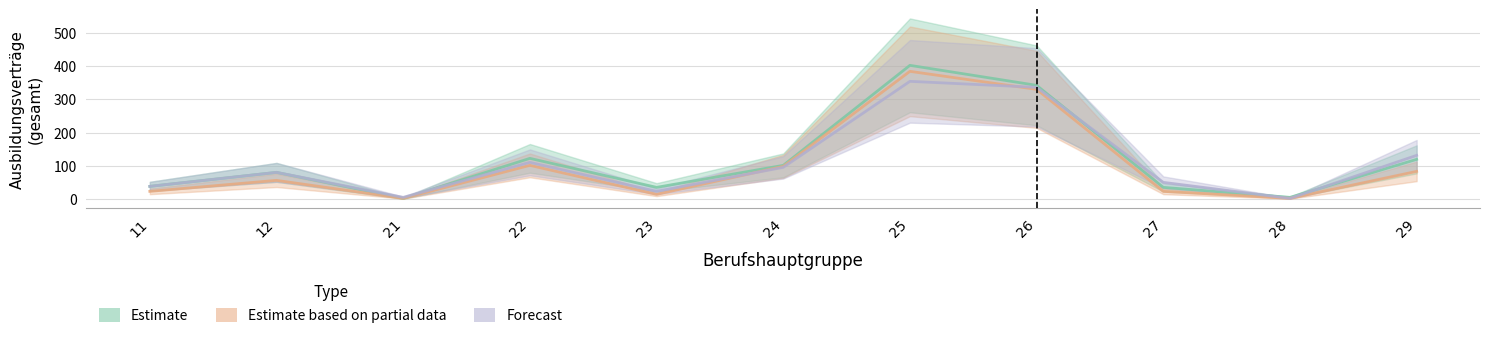

Is the value of Forecast at 26 greater than the value of Estimate based on partial data at 23?

Yes